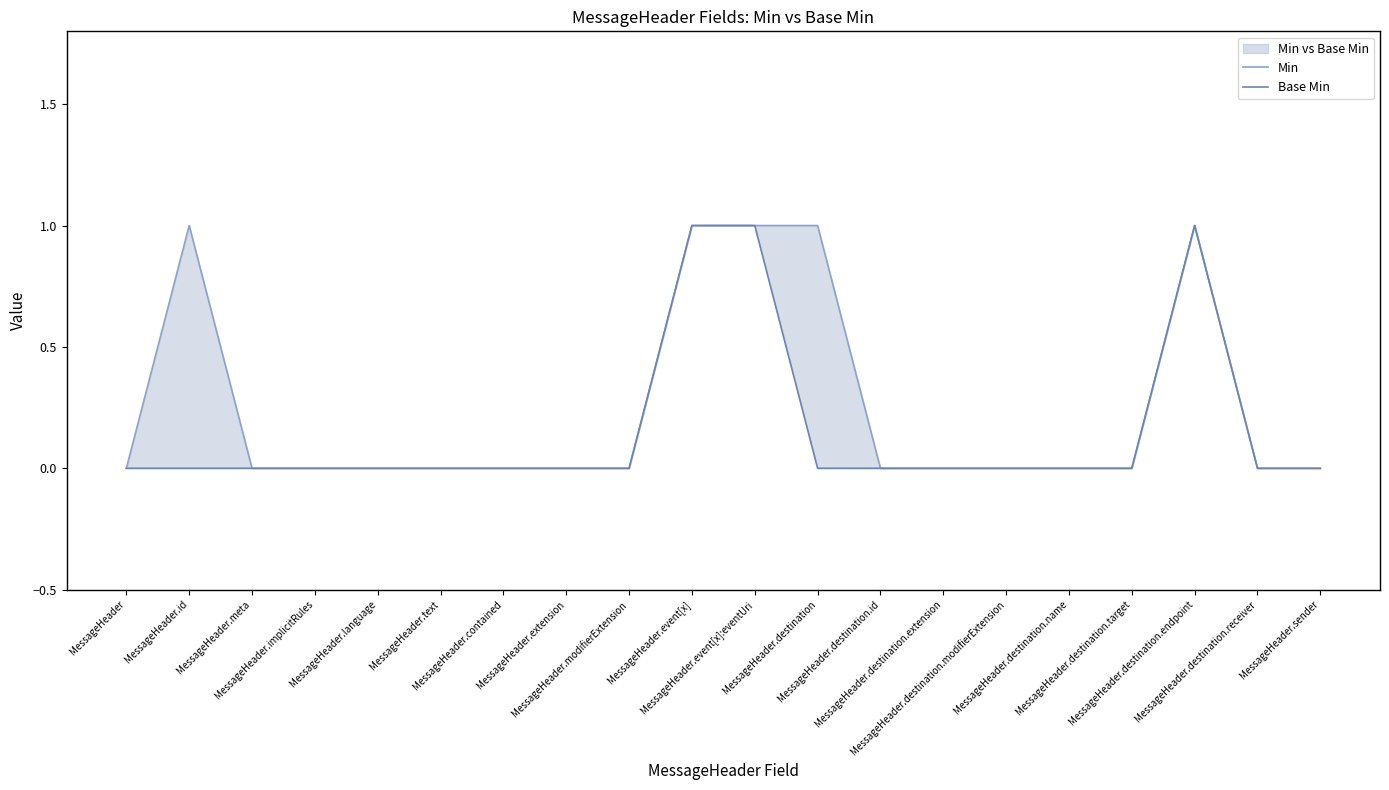

At which category does Base Min reach its first local peak?

MessageHeader.destination.endpoint